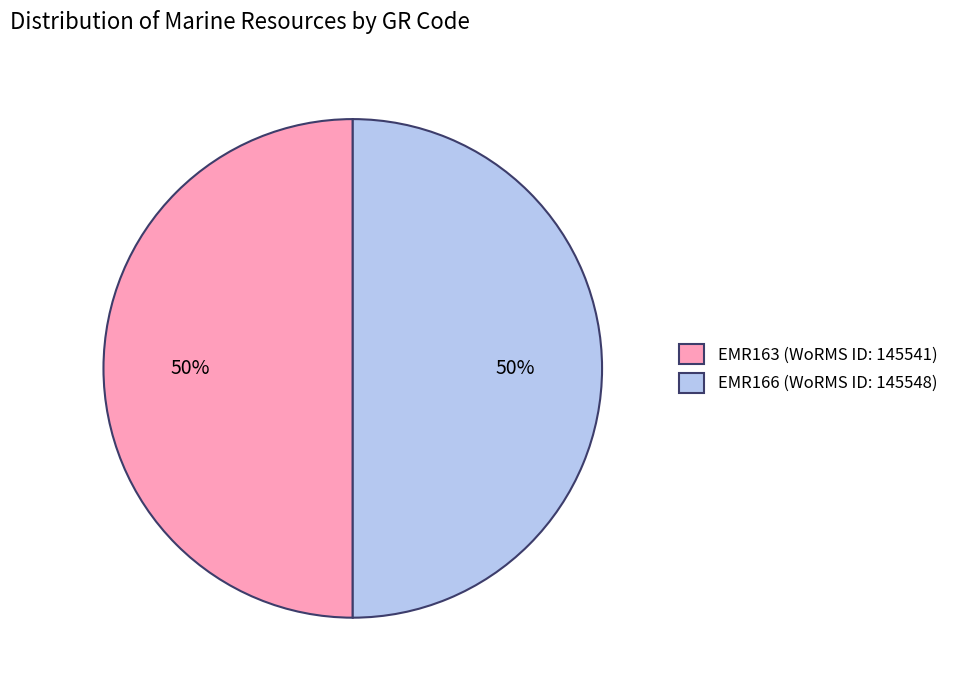

True or false: EMR163 accounts for 50% of the total.

True